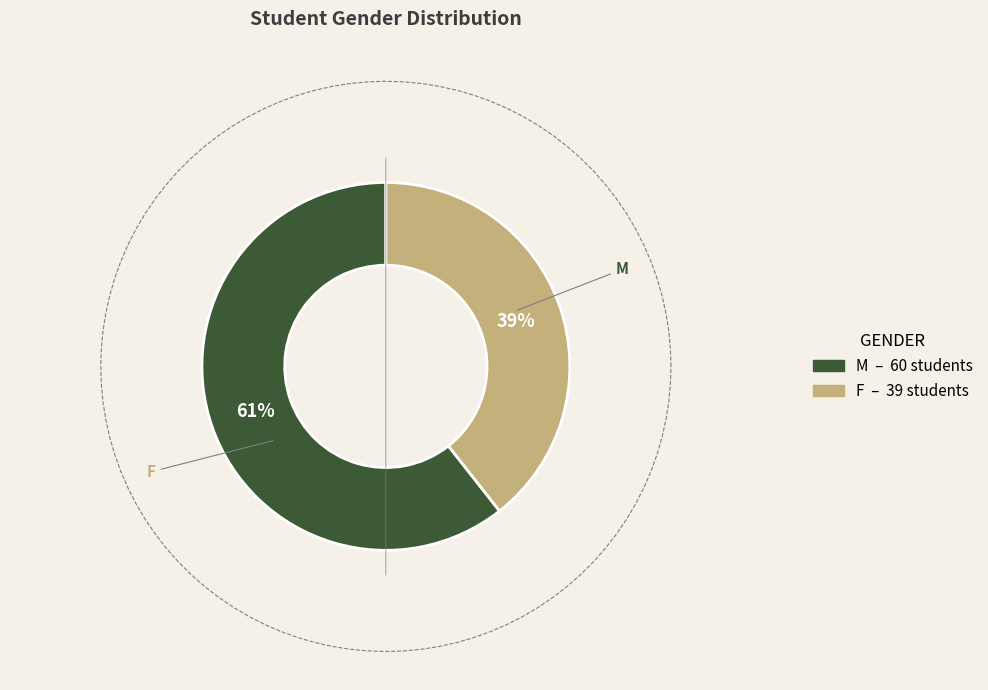

Rank the categories by value from highest to lowest.

M, F